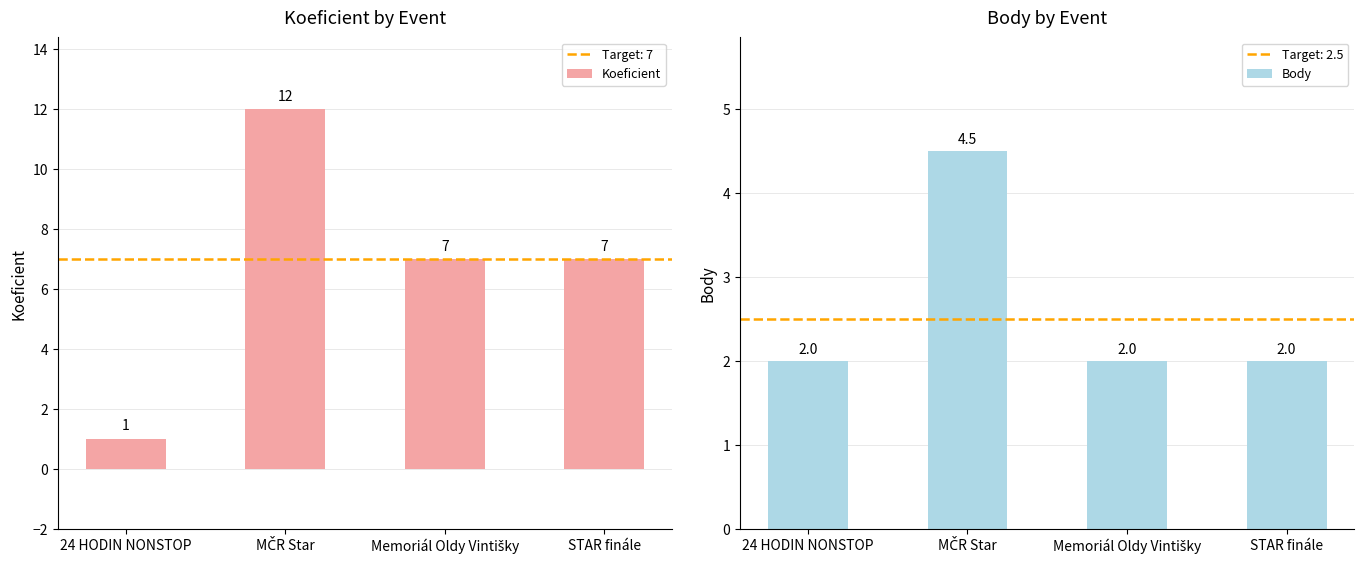

What is the approximate value of Koeficient at STAR finále?

7